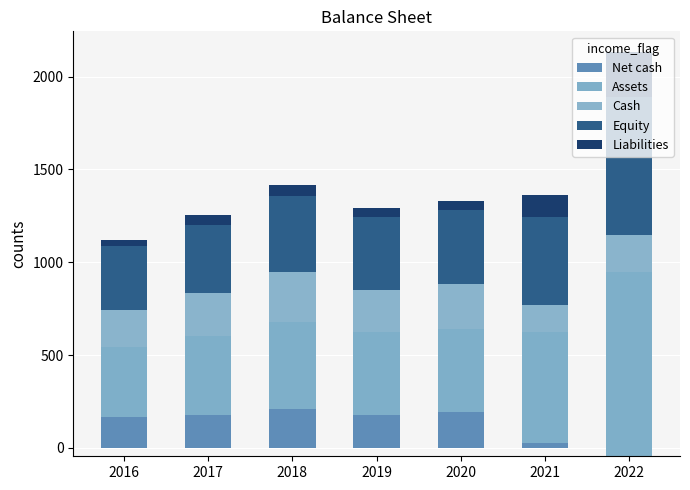

Reading left to right, extract all data points from this chart.

Net cash: 165.0	178.0	208.0	177.0	195.5	27.0	-45.0
Assets: 379.0	423.0	470.0	445.0	445.0	595.0	990.0
Cash: 199.0	232.0	267.0	226.0	243.0	146.0	200.0
Equity: 345.0	369.0	411.0	396.0	398.0	476.0	745.0
Liabilities: 34.0	54.0	59.0	49.0	47.5	119.0	245.0